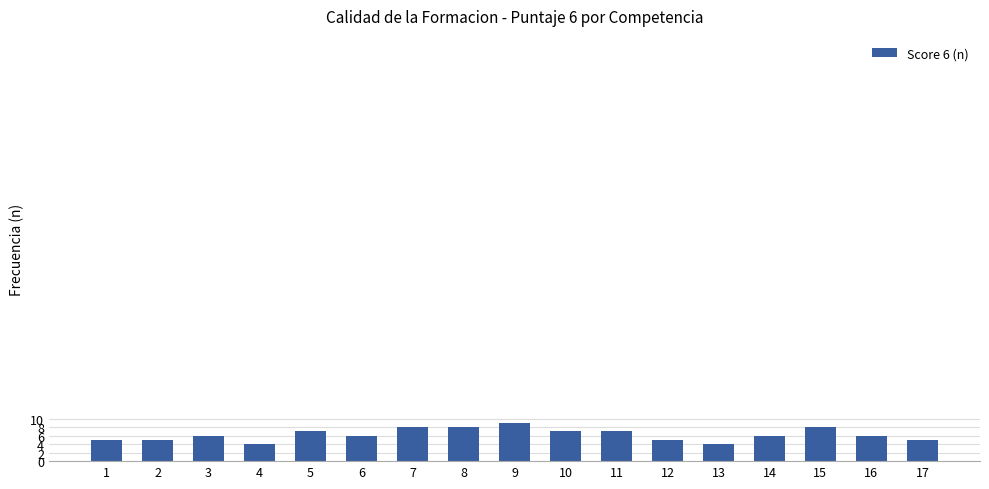

What is the greatest value displayed?

9